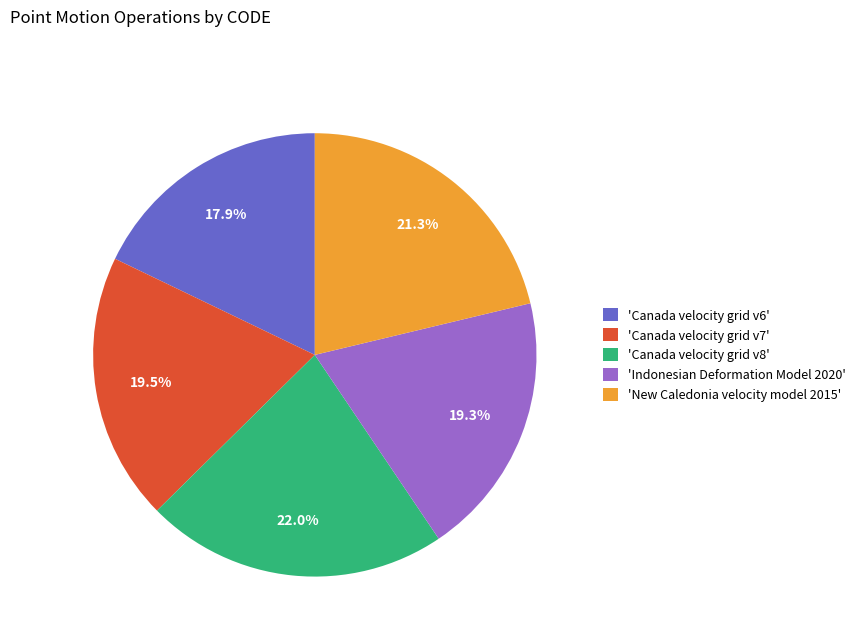

What percentage is NOT represented by 'Canada velocity grid v7'?

80.5%